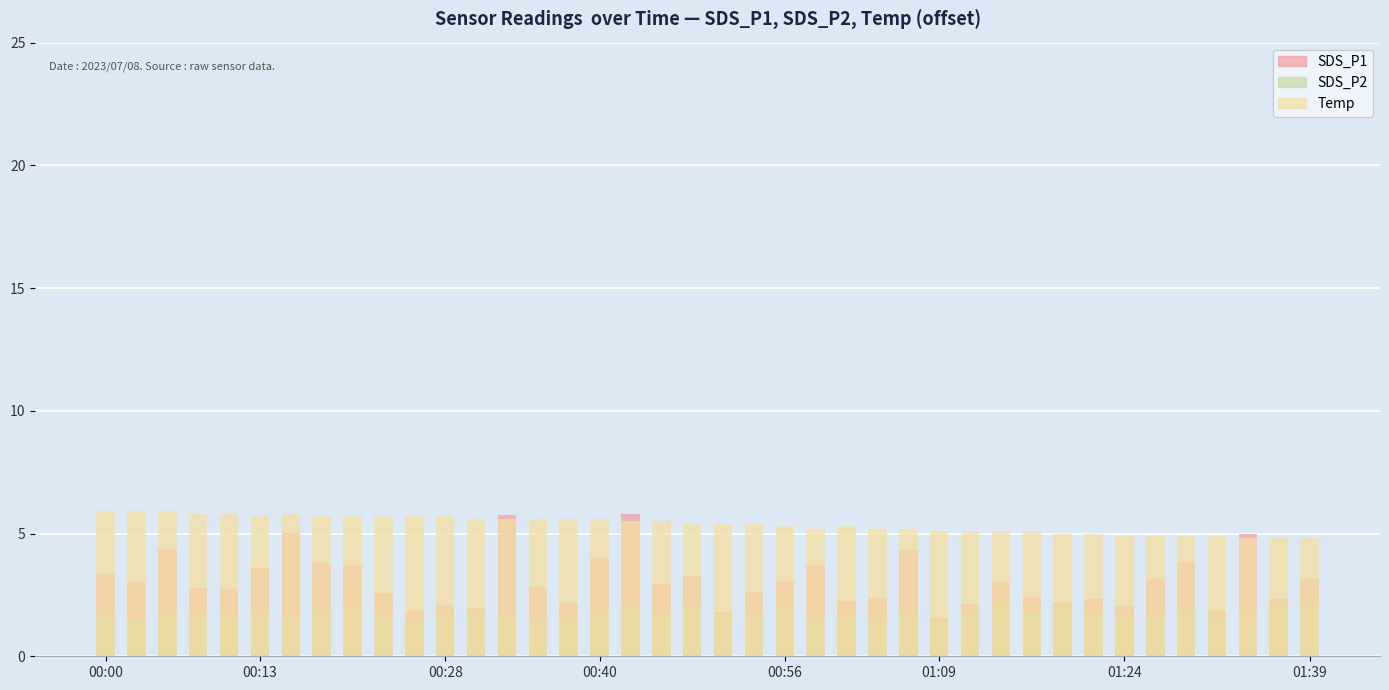

Rank the series by their maximum value, from lowest to highest.

SDS_P2, SDS_P1, Temp